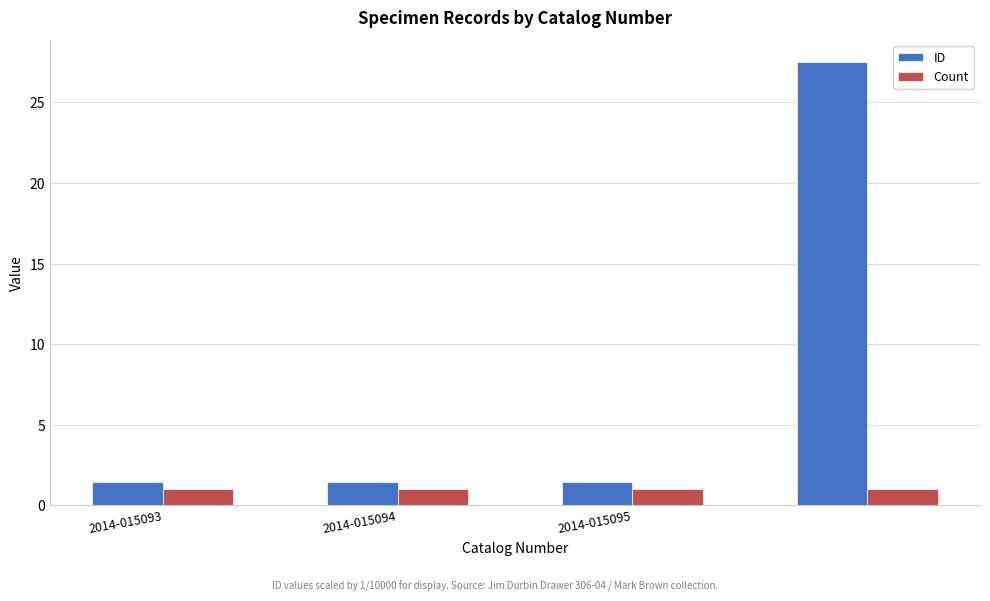

List the series in order of their peak value, lowest first.

Count, ID